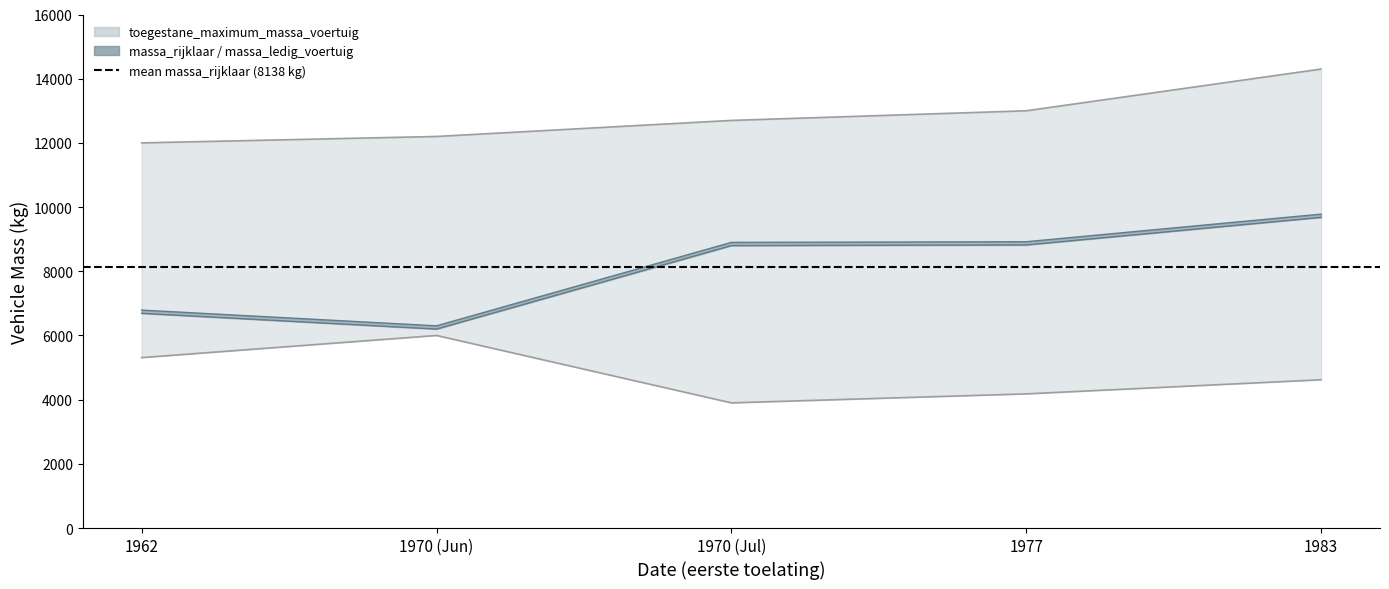

In massa_rijklaar, how many points are lower than both neighbors (excluding endpoints)?

1